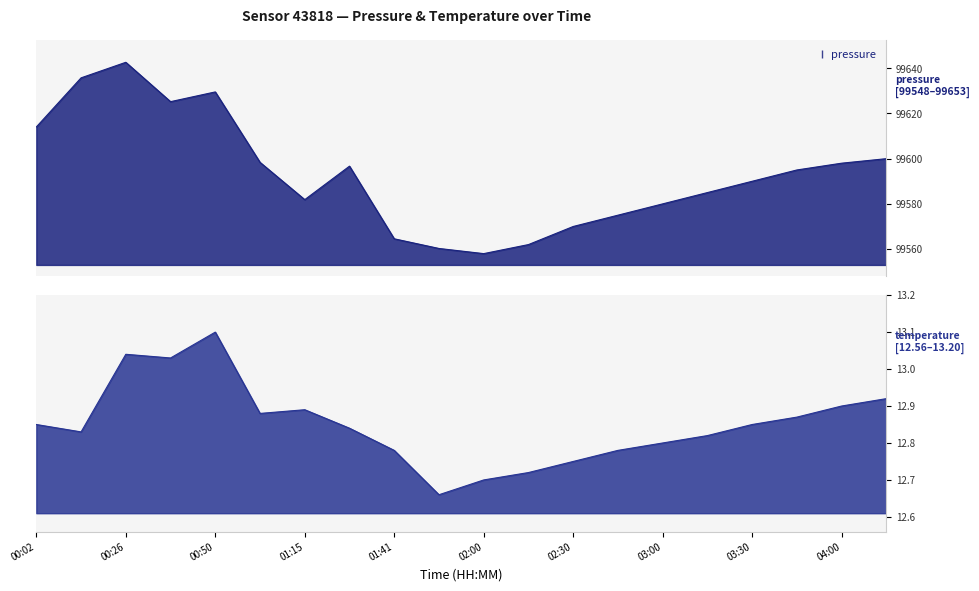

How many lines are shown in the chart?

2